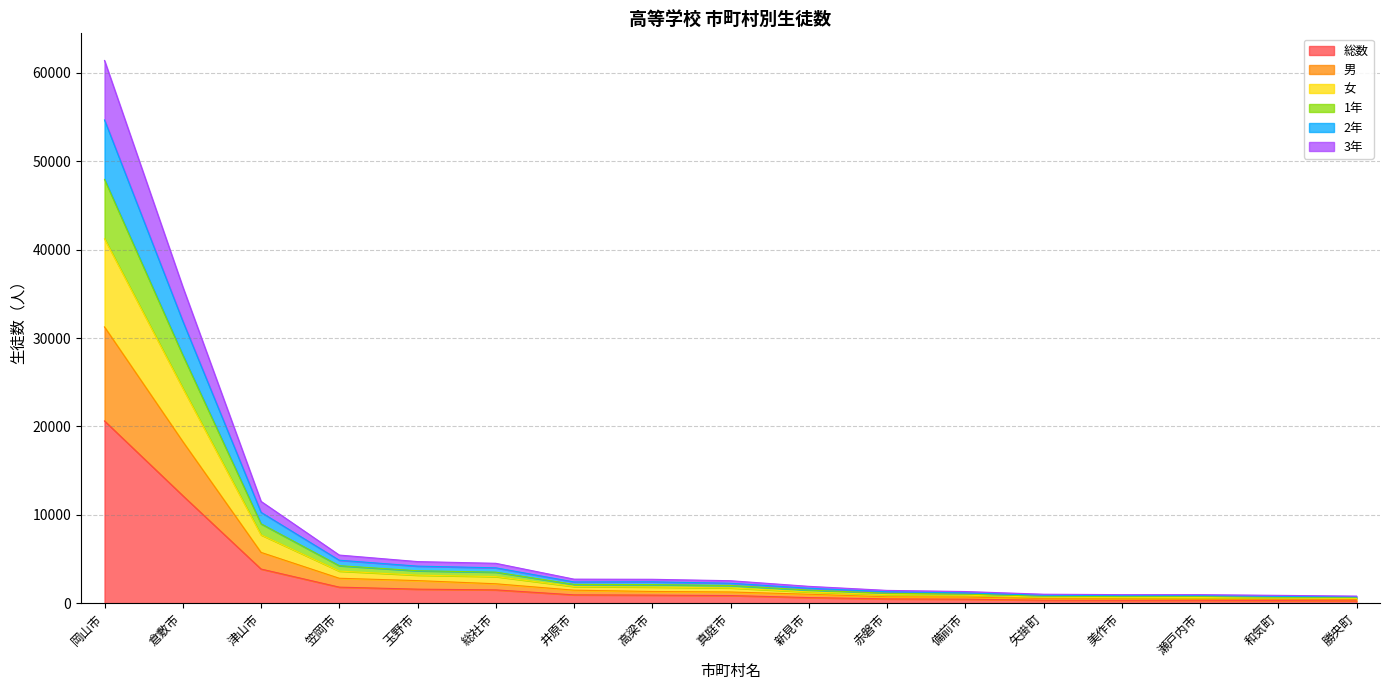

Does the chart display data point markers on the line(s)?

No